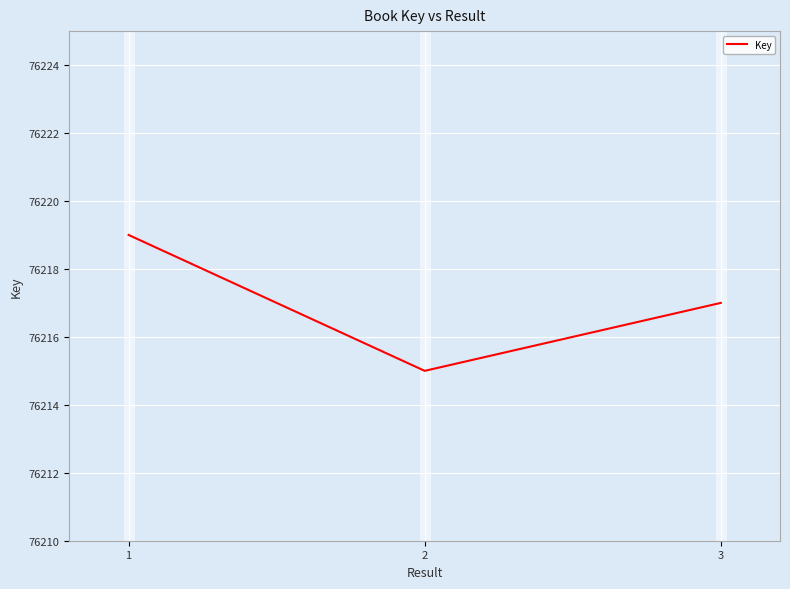

Reading left to right, list all the values displayed in this chart.

1=76219	2=76215	3=76217